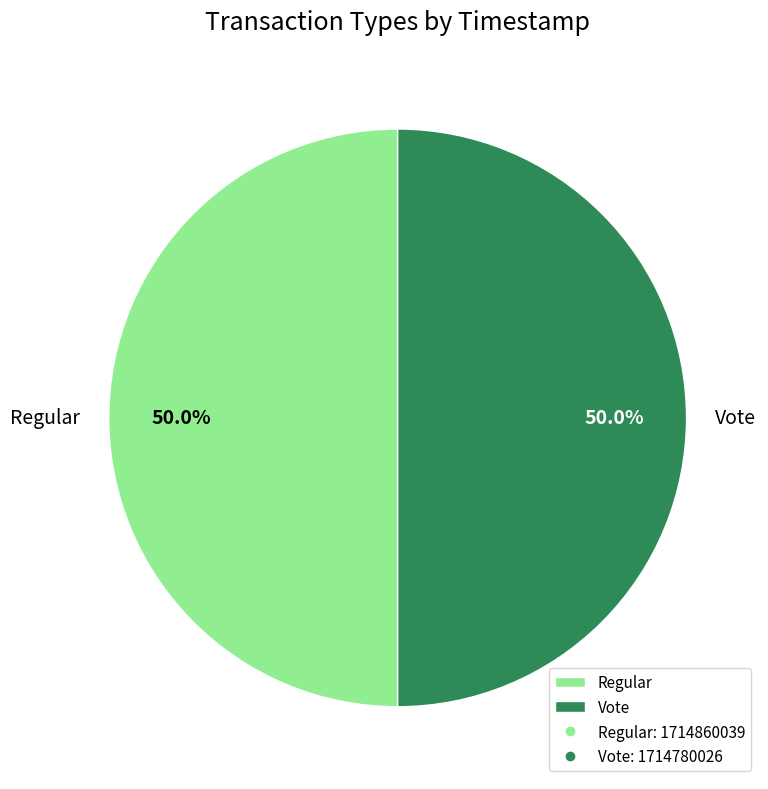

How many slices are in this pie chart?

2